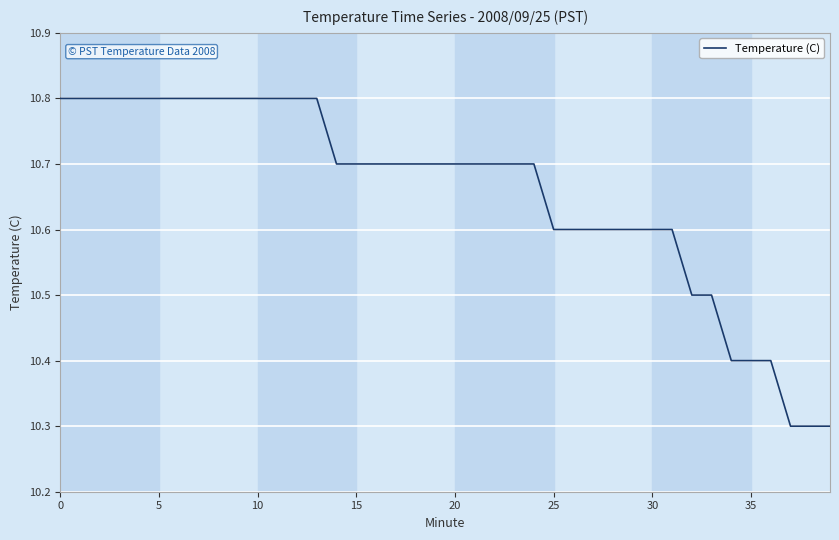

Reading left to right, transcribe all the data shown in this chart.

10.8	10.8	10.8	10.8	10.8	10.8	10.8	10.8	10.8	10.8	10.8	10.8	10.8	10.8	10.7	10.7	10.7	10.7	10.7	10.7	10.7	10.7	10.7	10.7	10.7	10.6	10.6	10.6	10.6	10.6	10.6	10.6	10.5	10.5	10.4	10.4	10.4	10.3	10.3	10.3